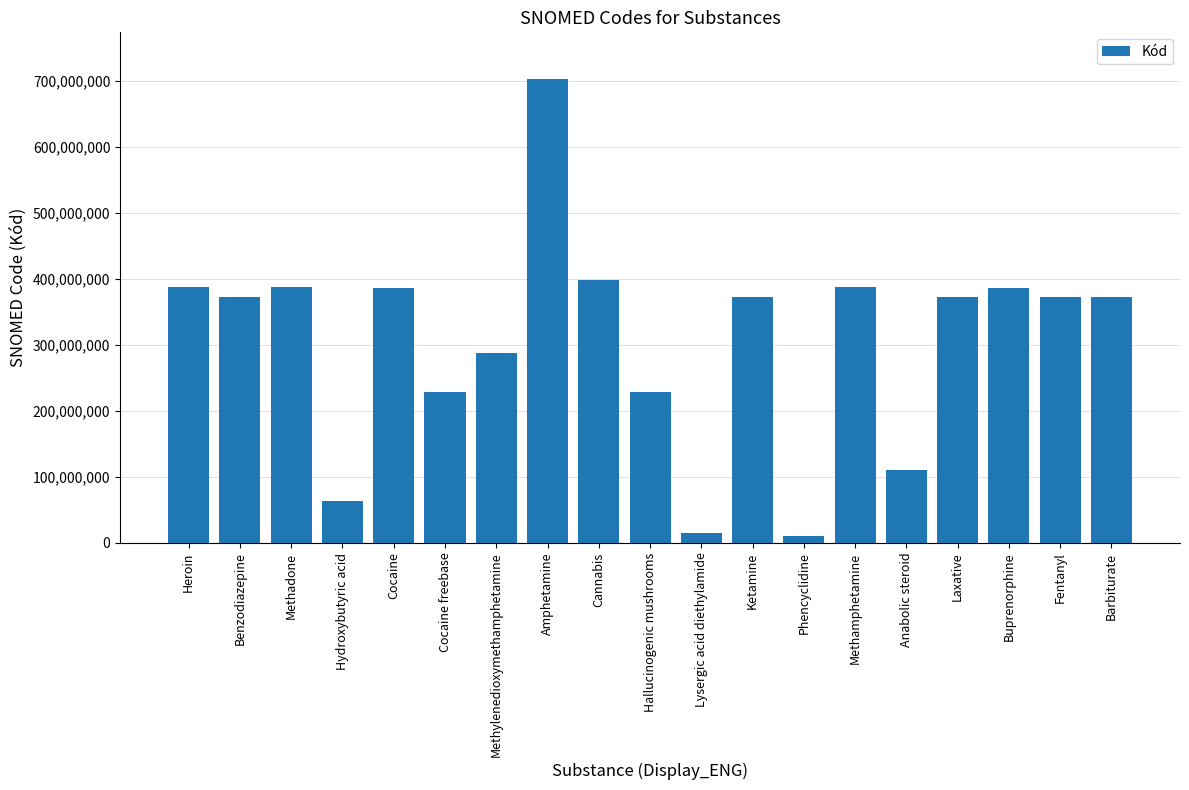

What is the difference between the maximum and second lowest values?

688144000